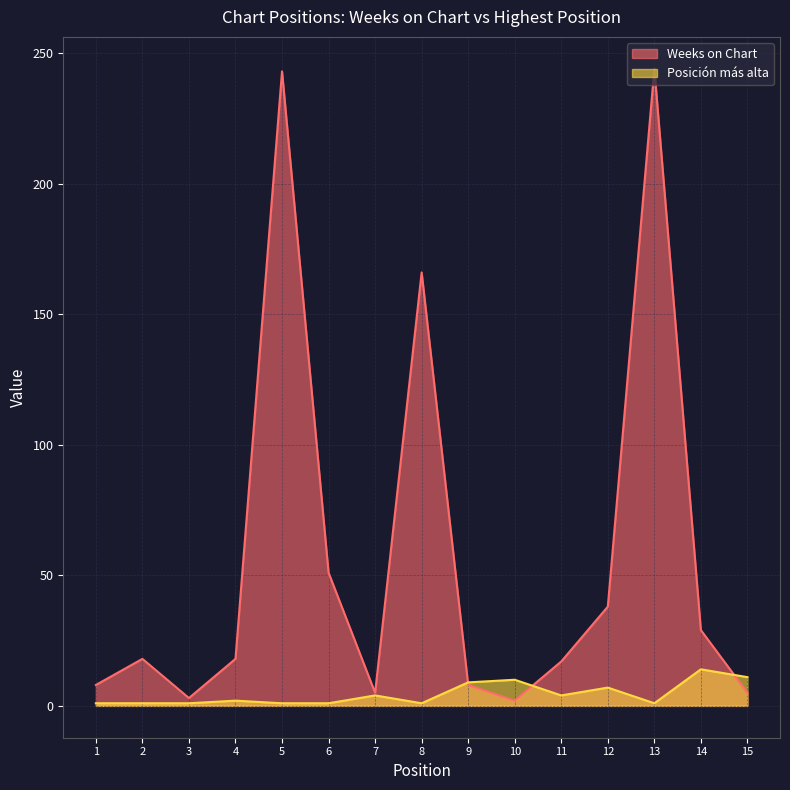

Is the value of Weeks on Chart at 9 greater than the value of Posición más alta at 11?

Yes